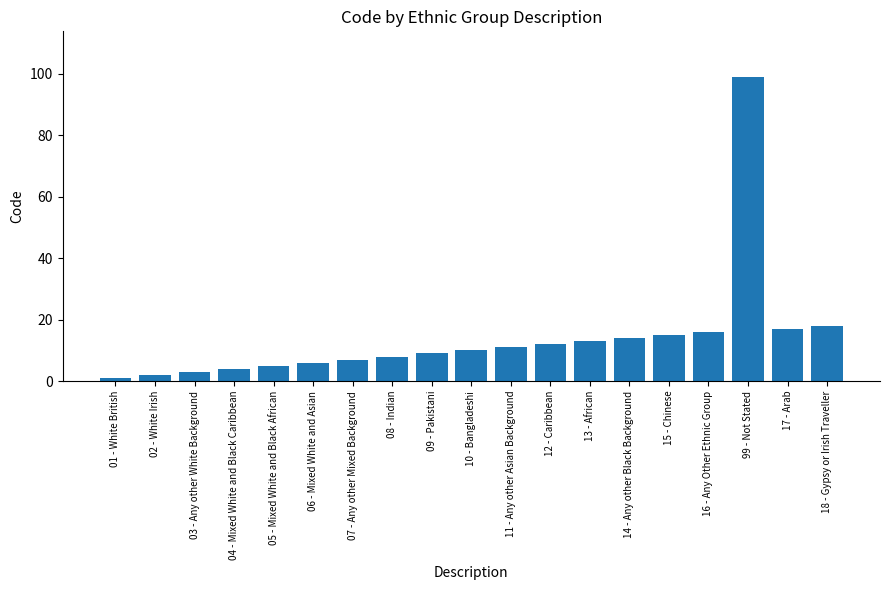

What is the smallest value displayed?

1